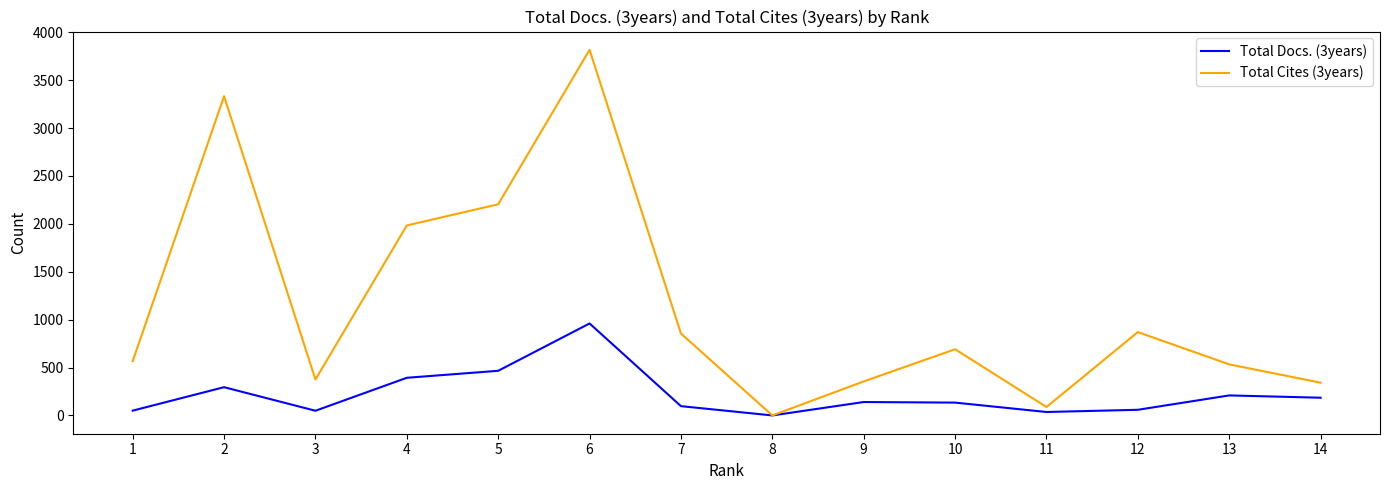

Count the number of categories in the chart.

14